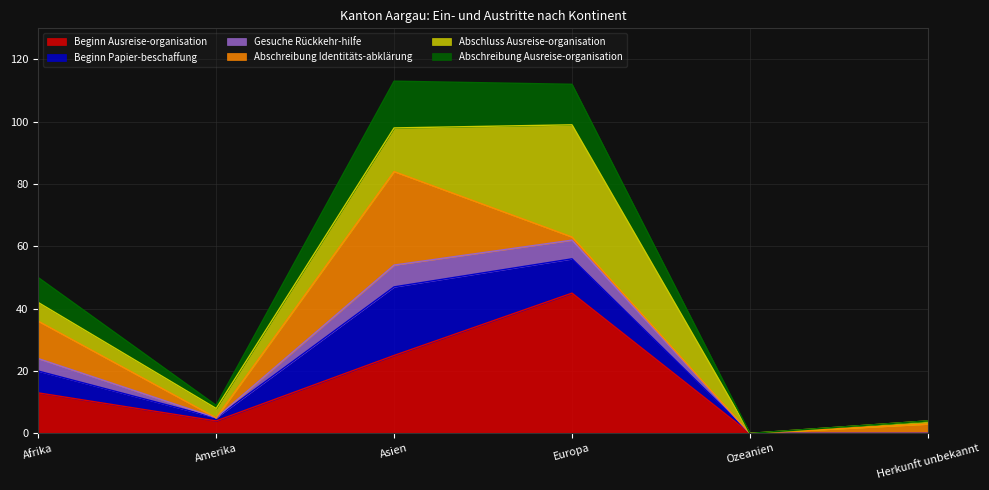

What is the total value across all series at Asien?

113